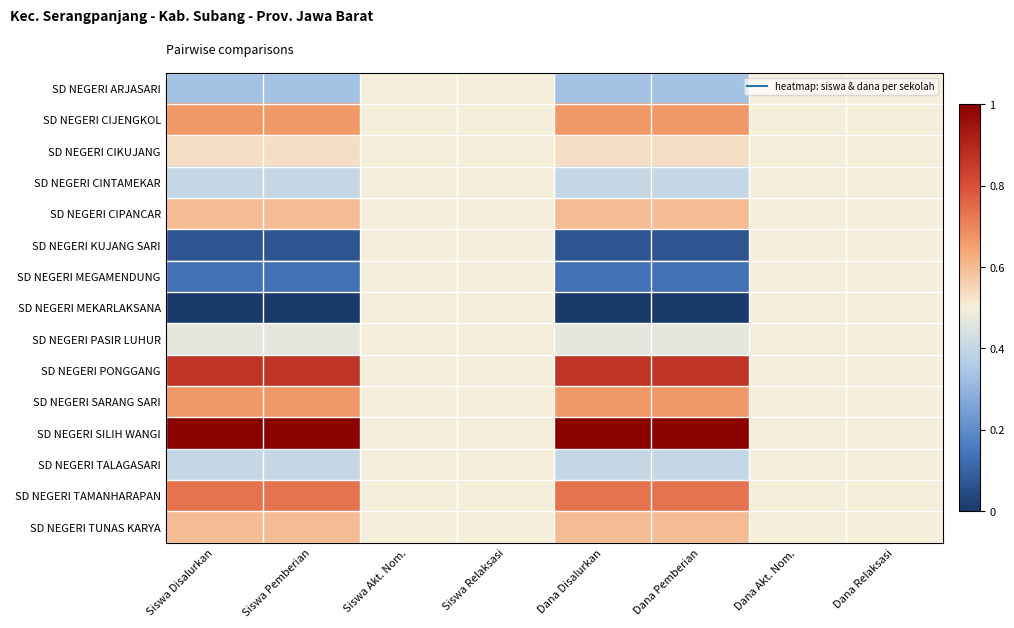

Between Dana Pemberian and Dana Disalurkan, which is larger?

Dana Pemberian